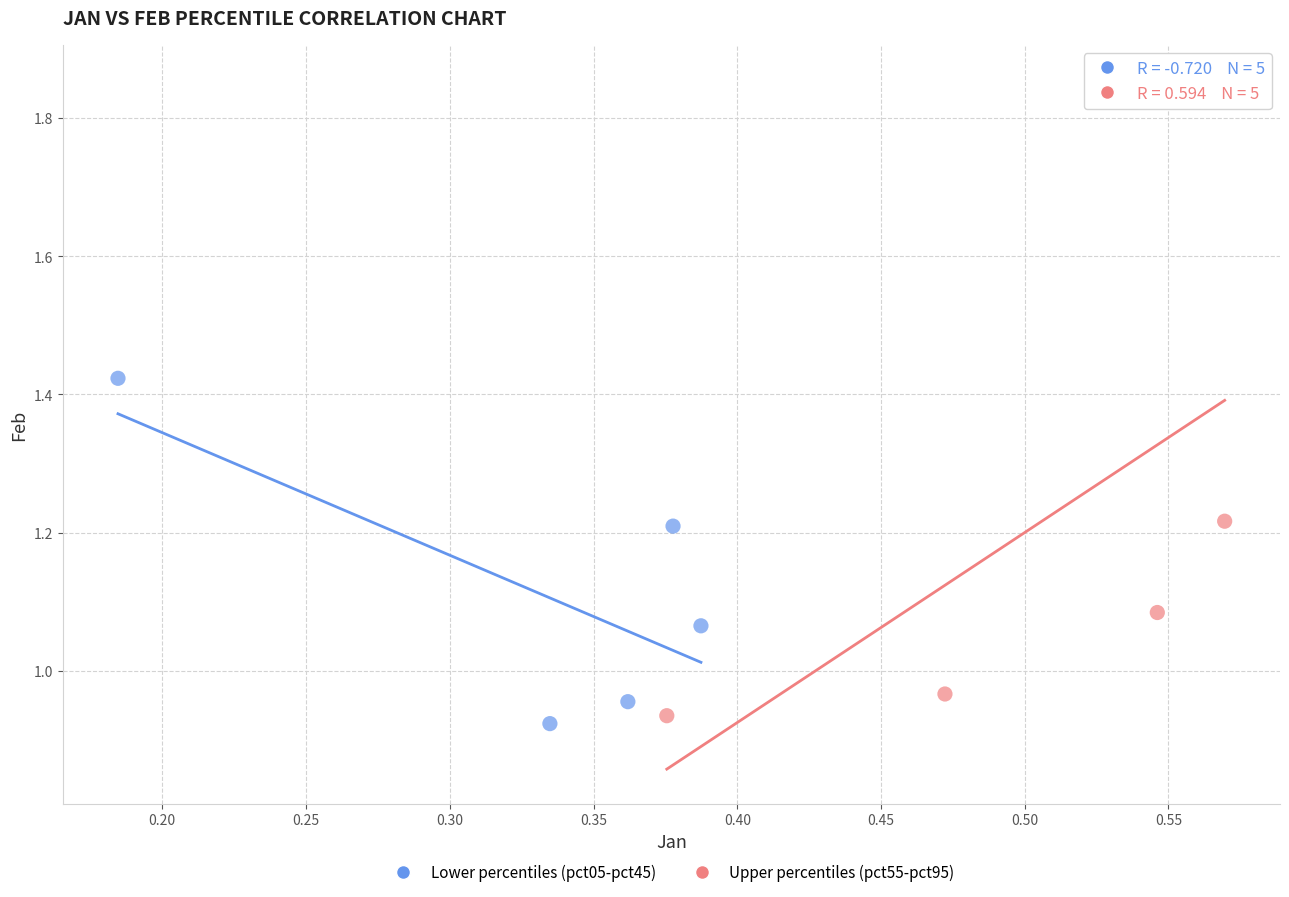

Which series has the largest Y range (max minus min)?

Upper percentiles (pct55-pct95)